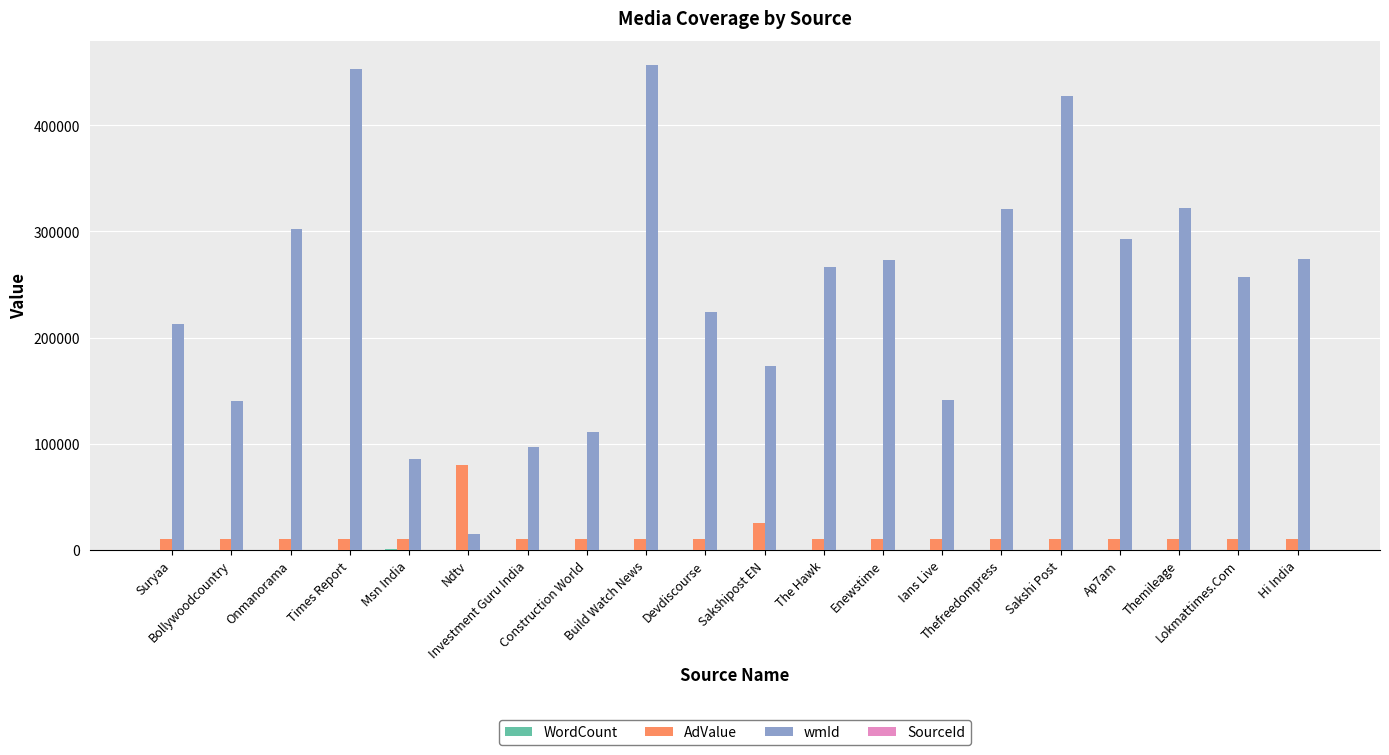

Are the bars grouped side by side (vs. stacked)?

Yes